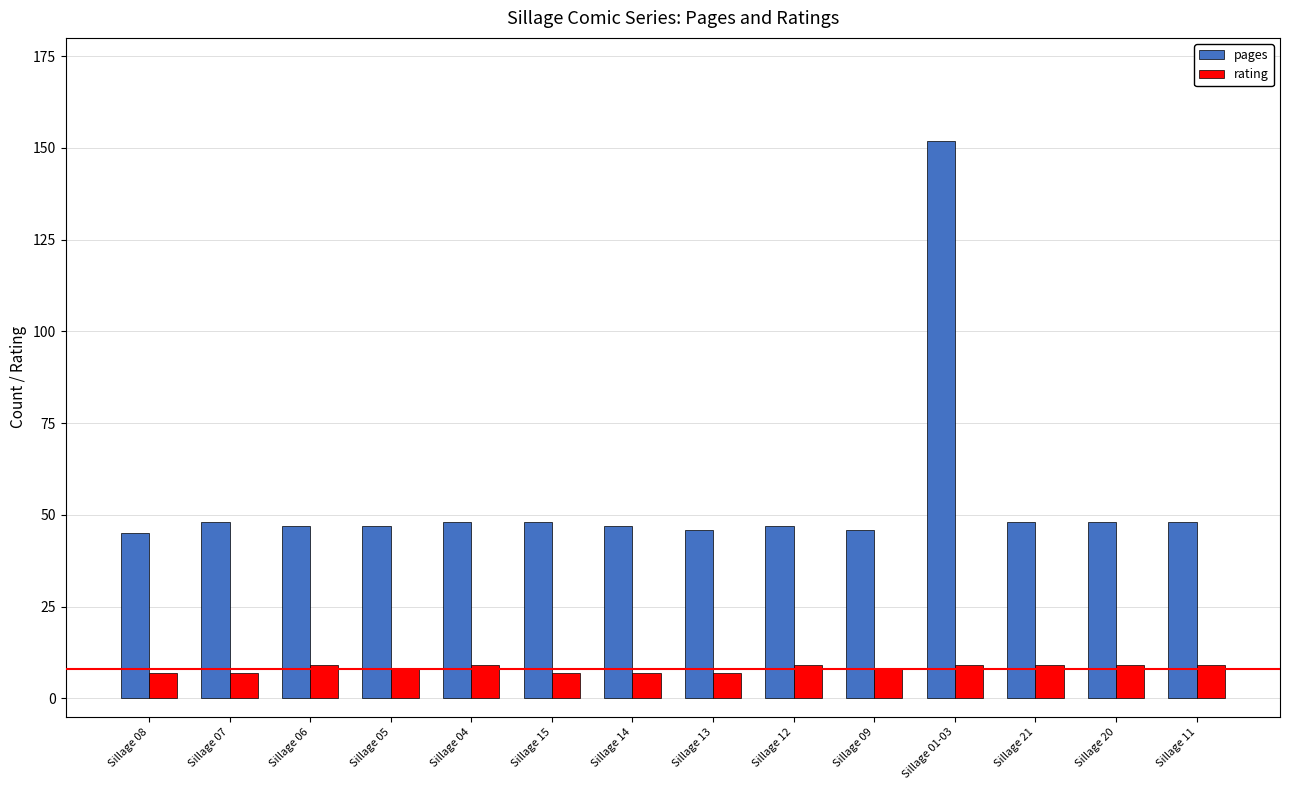

Reading left to right, what are all the values shown in this chart?

pages: 45	48	47	47	48	48	47	46	47	46	152	48	48	48
rating: 7	7	9	8	9	7	7	7	9	8	9	9	9	9